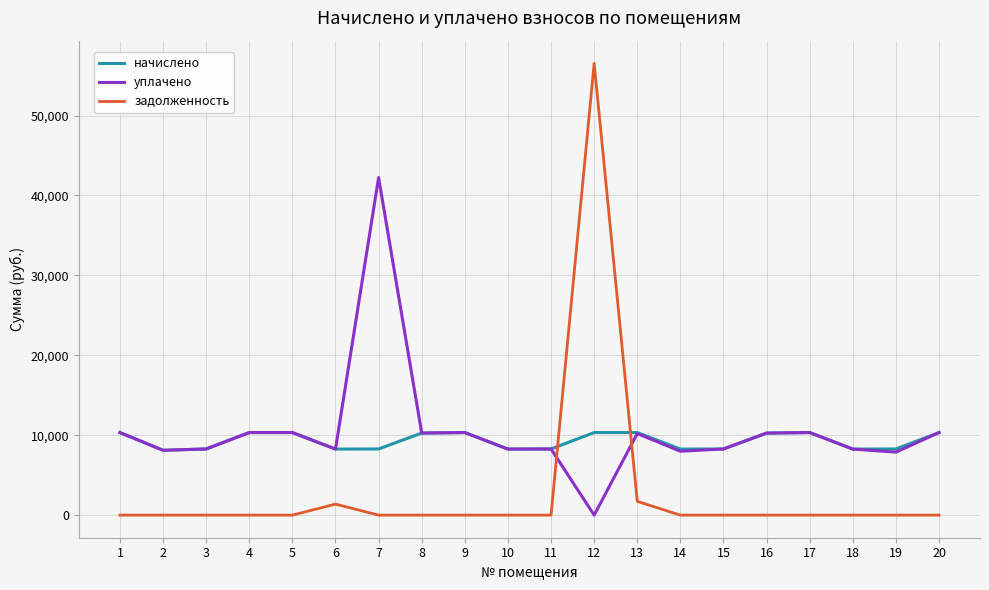

What is the approximate value of уплачено at 14?

7998.3